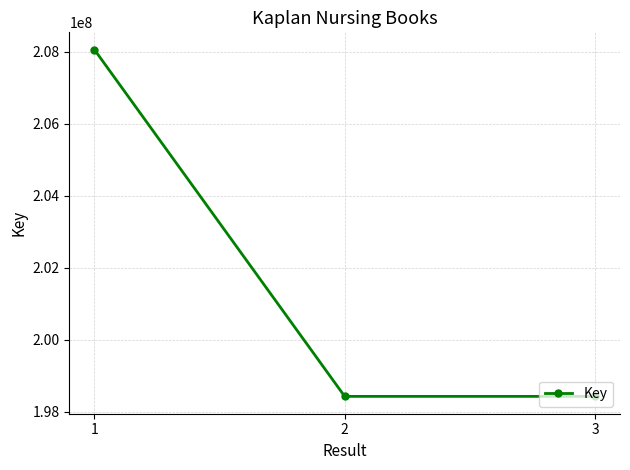

Approximately how many times larger is the value at 3 compared to 1?

1.0